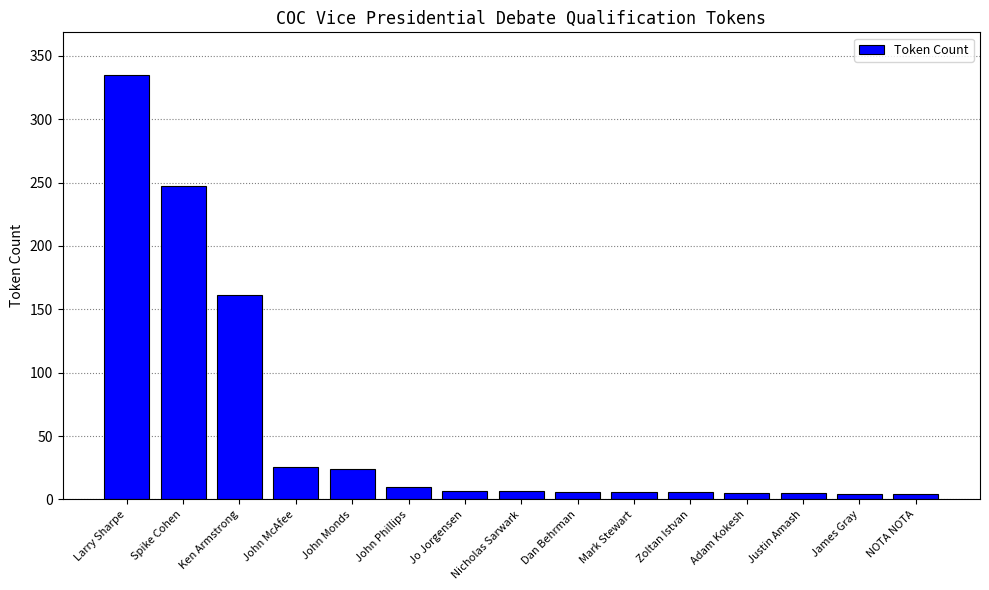

Between Ken Armstrong and John Monds, which is larger?

Ken Armstrong